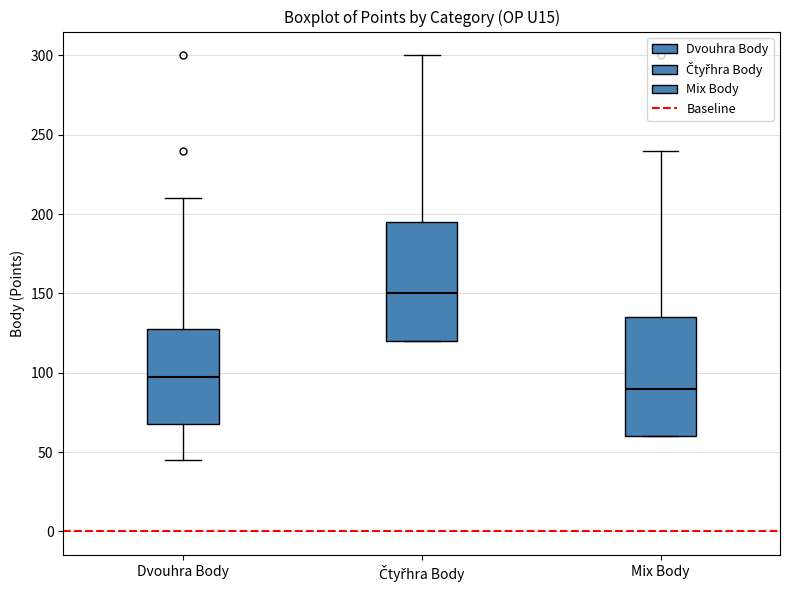

Which box has the lowest median line?

Mix Body